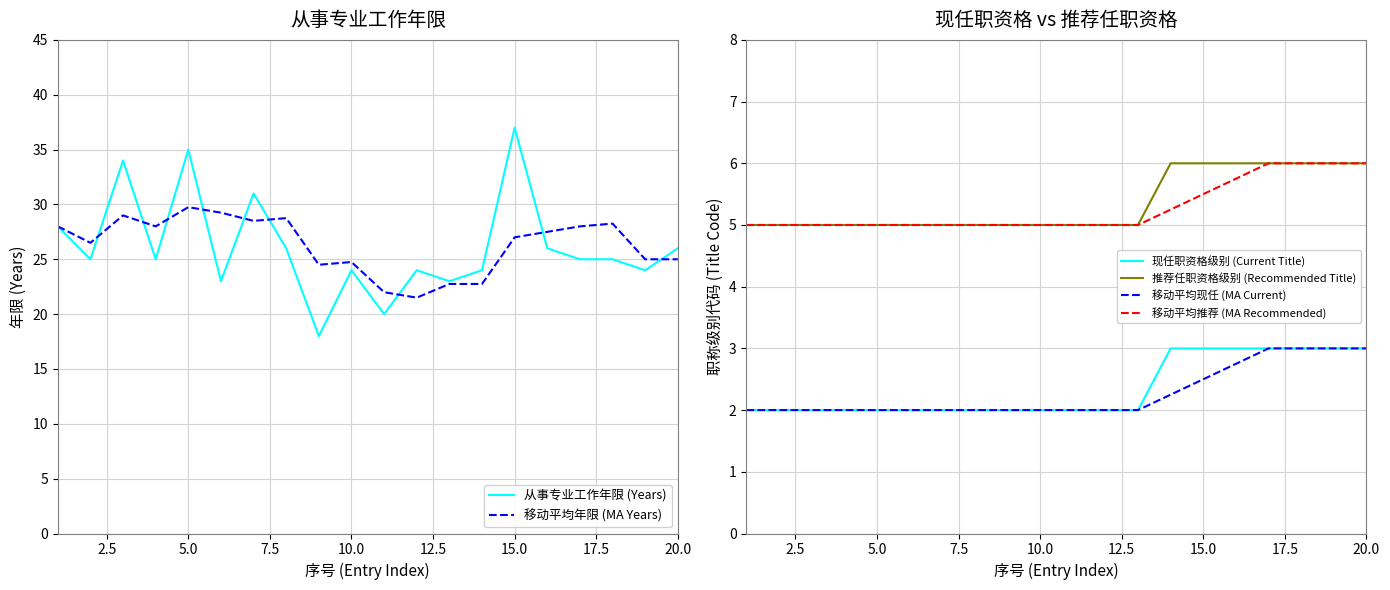

True or false: 移动平均年限 (MA Years) and 移动平均现任 (MA Current) cross at least once.

False